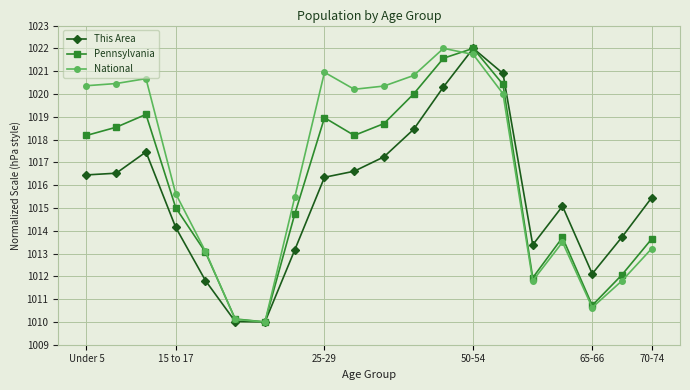

How many interior local peaks does the Pennsylvania series have?

4